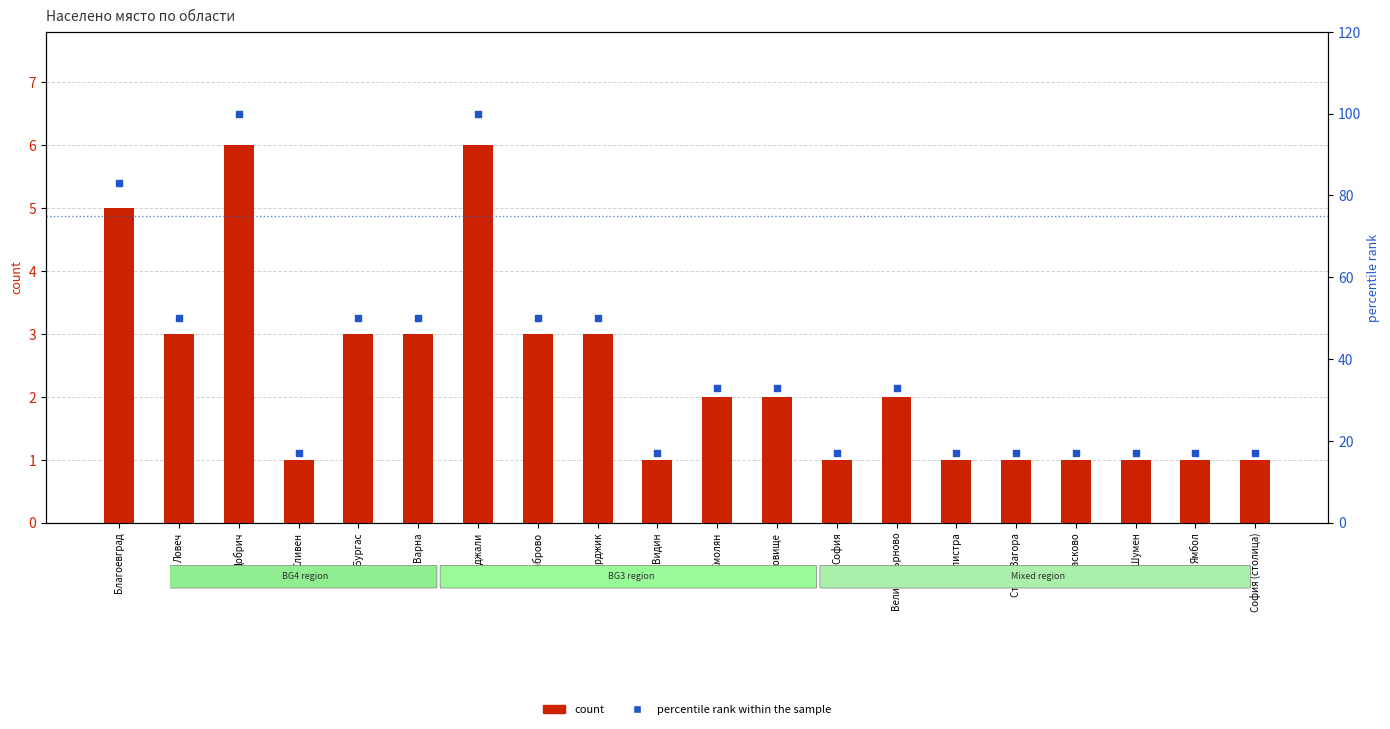

What are all the series names shown in the legend?

count, percentile rank within the sample